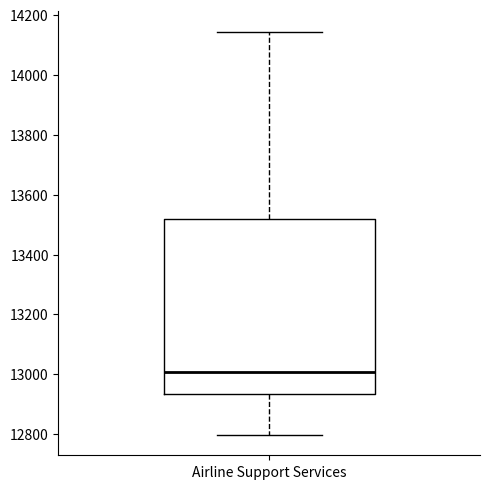

Where is the upper edge of the box for Airline Support Services on the y-axis? The values are not printed on the chart, so give them approximately, as read against the axis.

13520